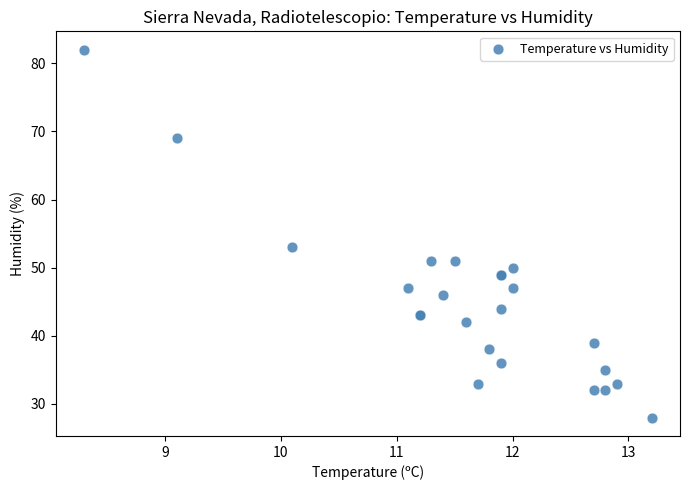

What Y value in the scatter plot is closest to 55?

53